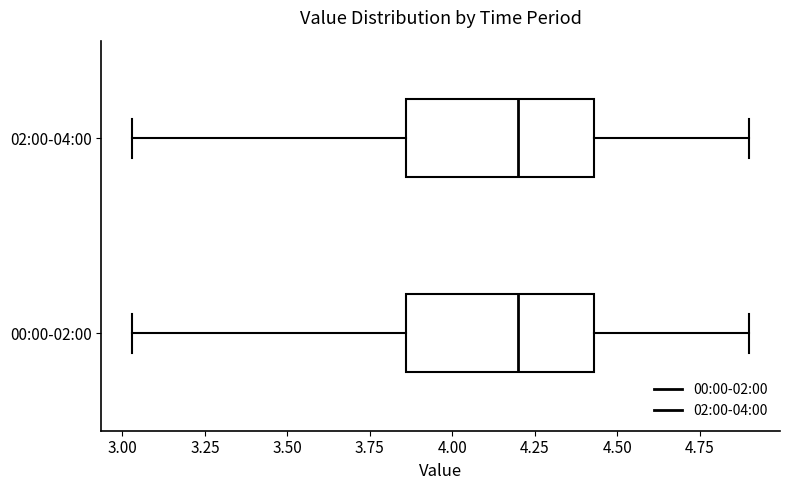

Reading bottom to top, transcribe this box plot: for each box, give where its median line is, the range the box spans, and where its two whiskers end, as read against the x-axis. The values are not printed on the chart, so give them approximately, as read against the axis.

00:00-02:00: median 4.20, box 3.85 to 4.45, whiskers 3.05 to 4.90
02:00-04:00: median 4.20, box 3.85 to 4.45, whiskers 3.05 to 4.90